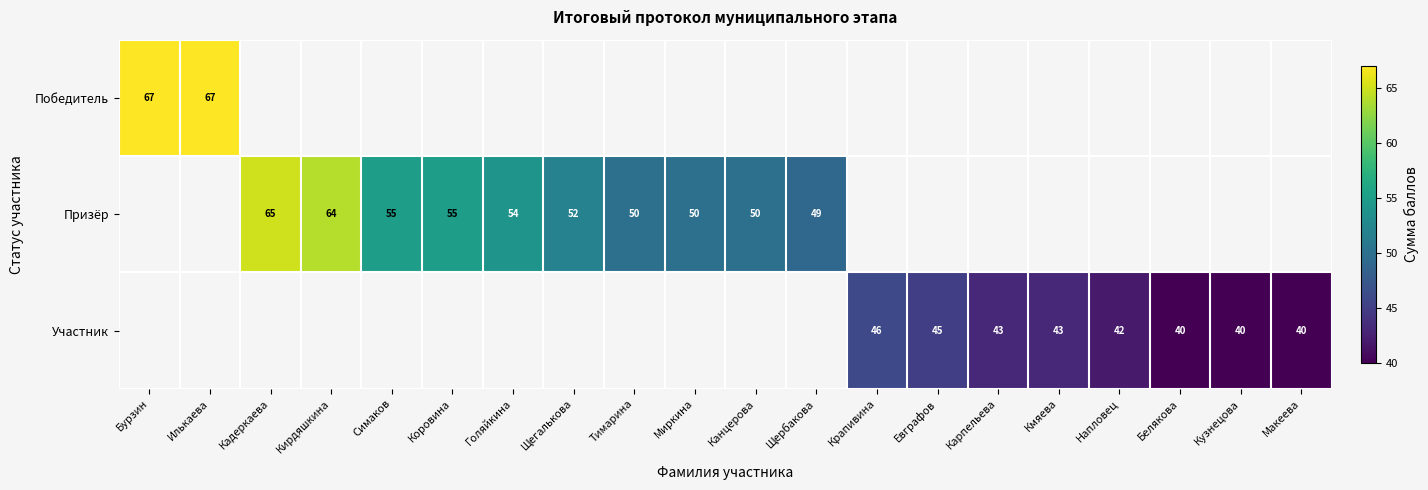

True or false: Призёр has a value of 50 at Канцерова.

True